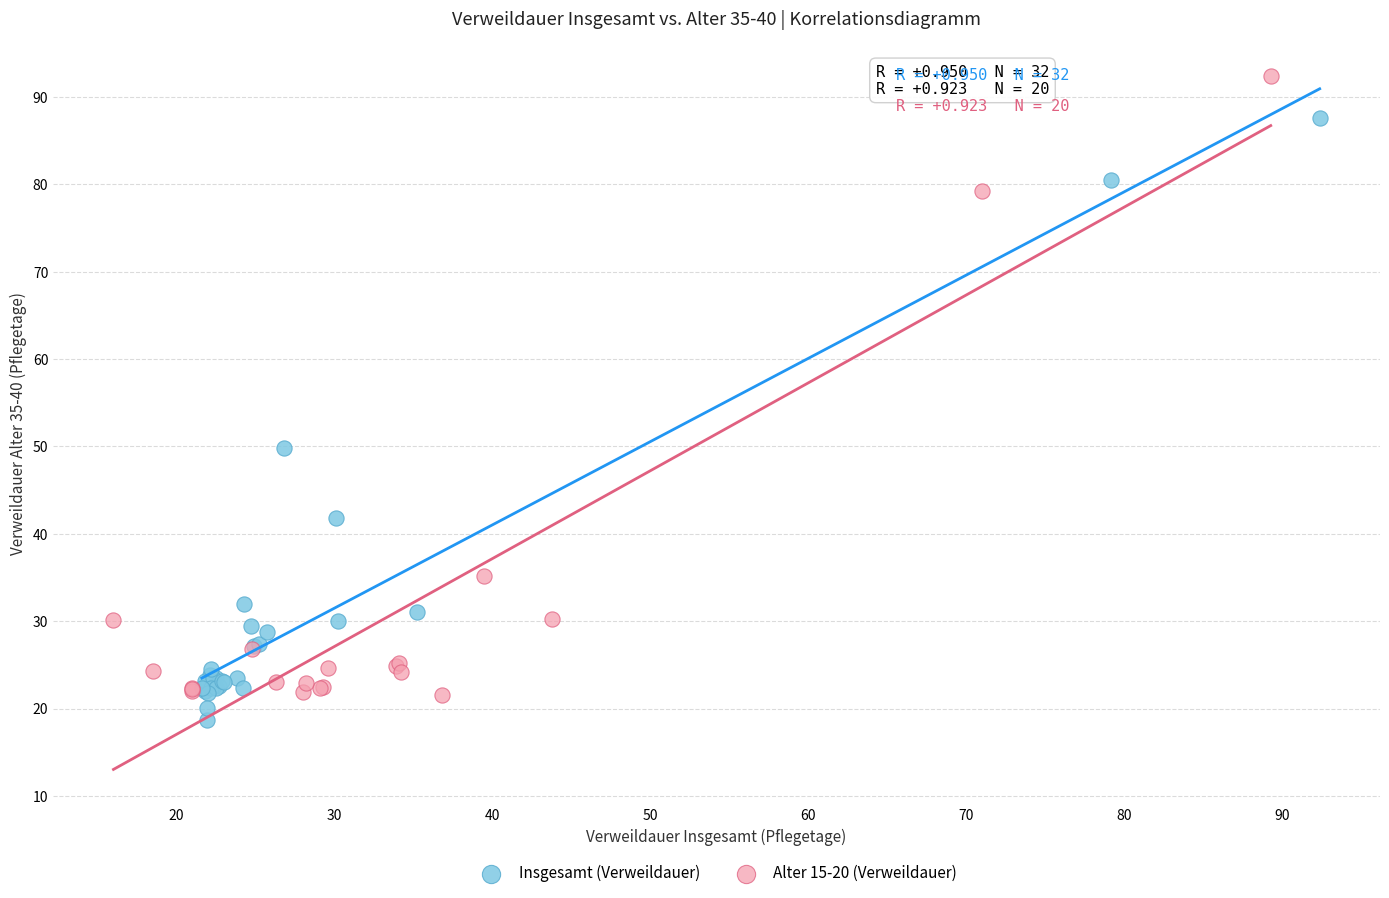

Which series contains the highest Y value?

Alter 15-20 (Verweildauer)